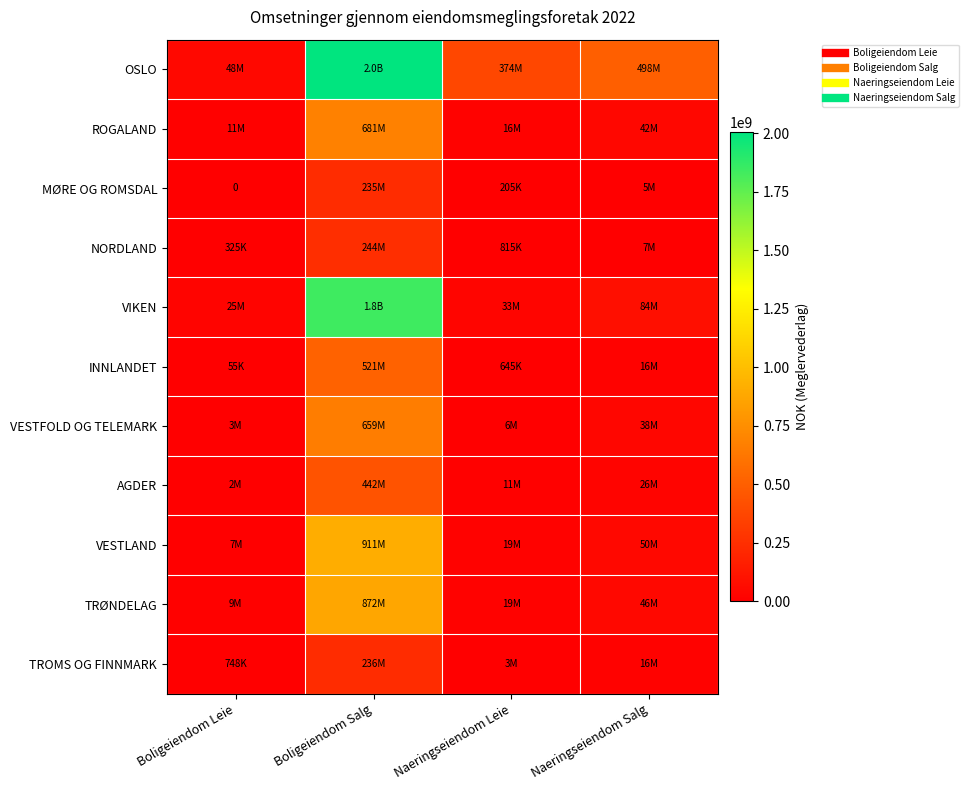

Read the OSLO value at Naeringseiendom Salg, to the nearest 100.

497714600